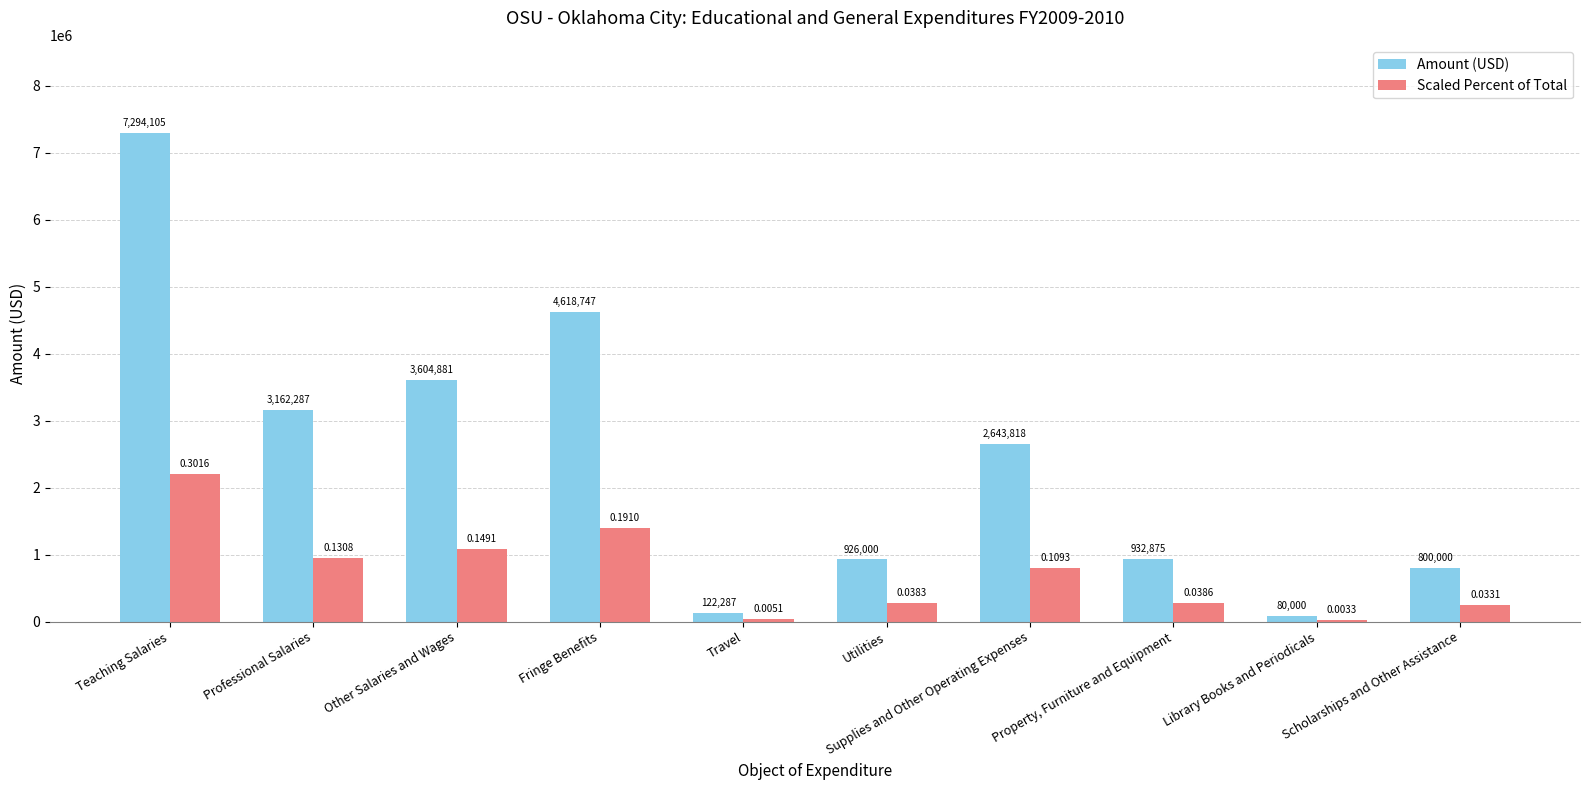

Which series changed the most between Other Salaries and Wages and Library Books and Periodicals?

Amount (USD)